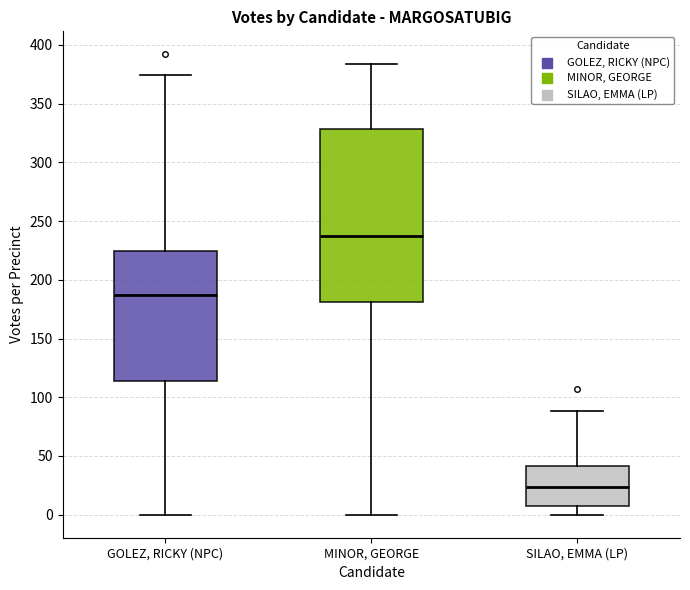

Comparing the boxes themselves (not the whiskers), which one is the tallest?

MINOR, GEORGE